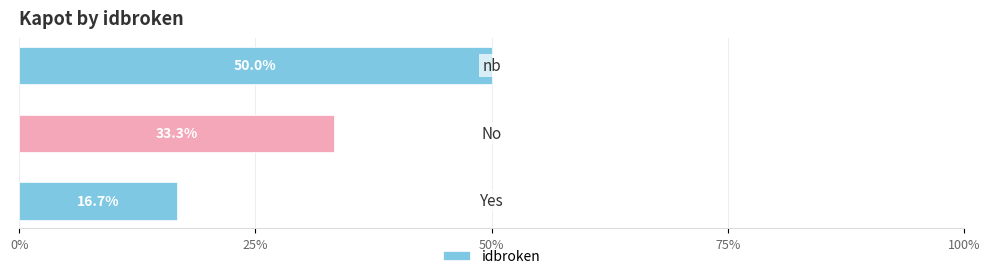

What is the smallest value displayed?

16.7